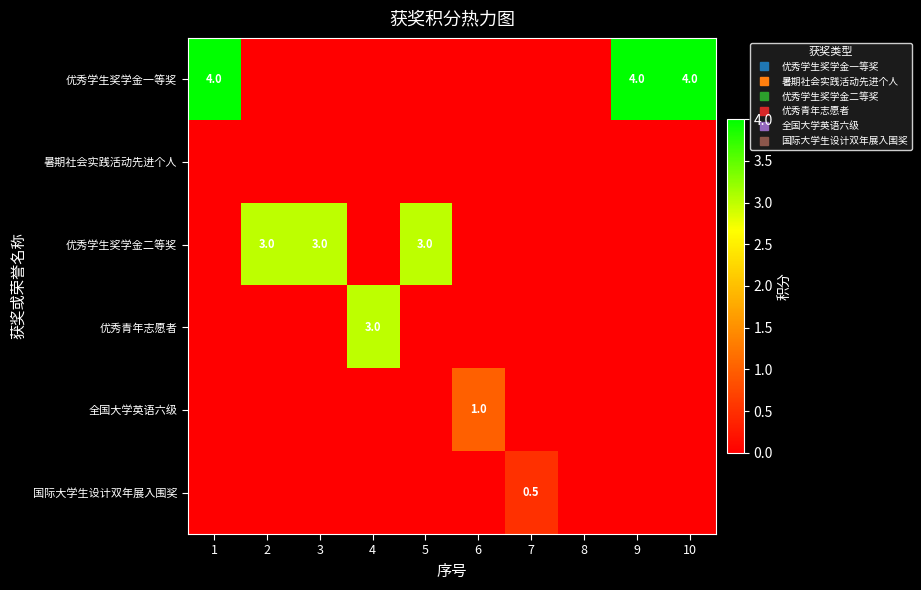

What is the greatest value displayed?

4.0